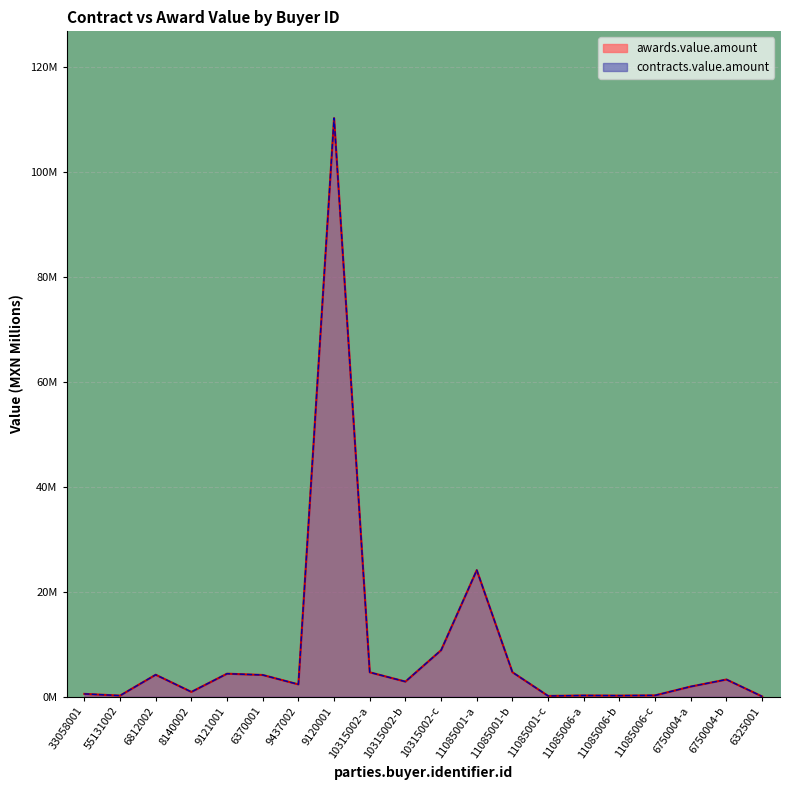

At which category does the chart reach its peak across all series?

9120001